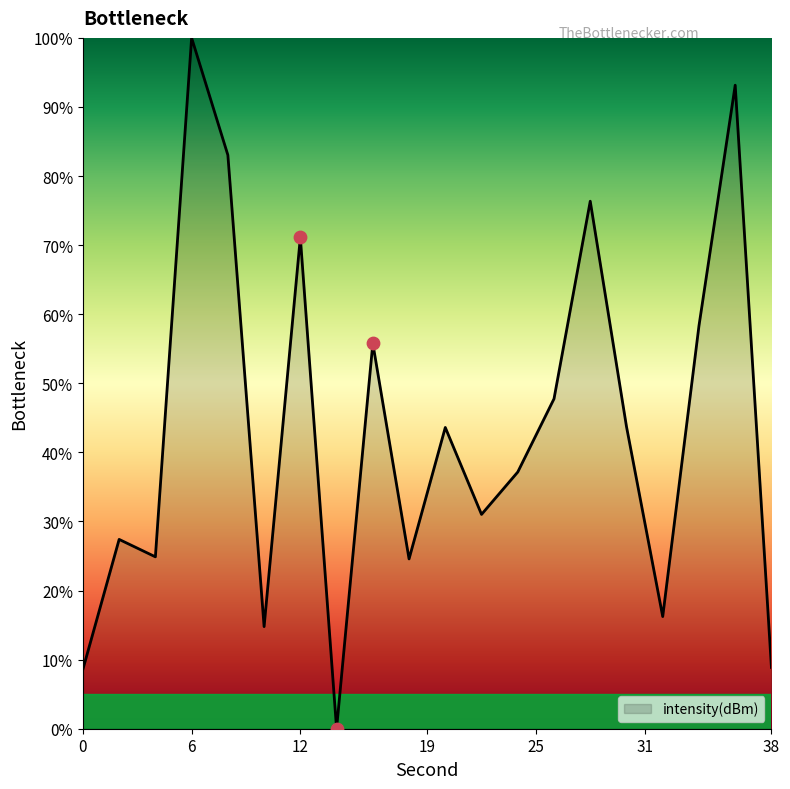

What is the difference between the maximum and minimum values?

100.0